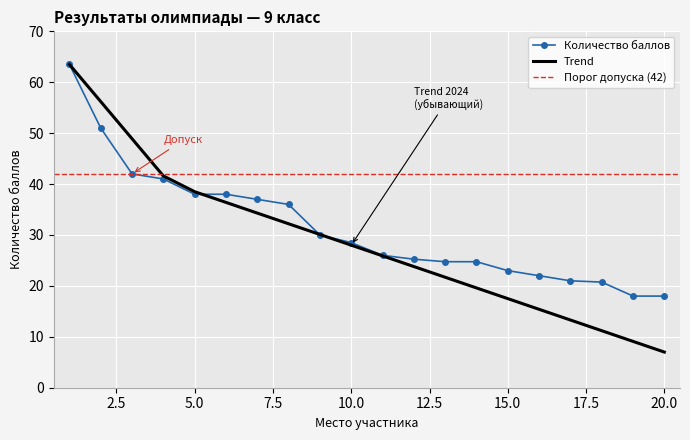

Is this an area chart (filled region under the line)?

No